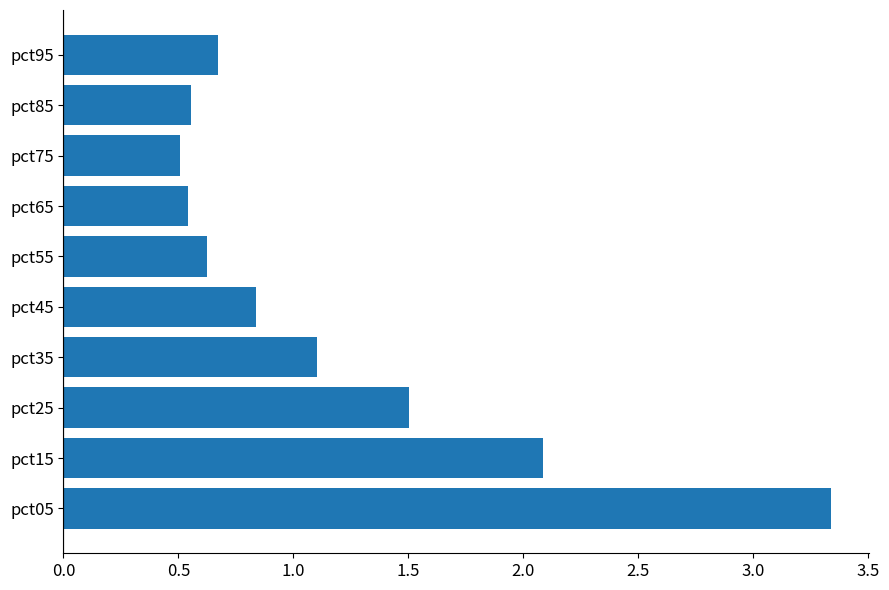

What is the difference between the maximum and minimum values?

2.8